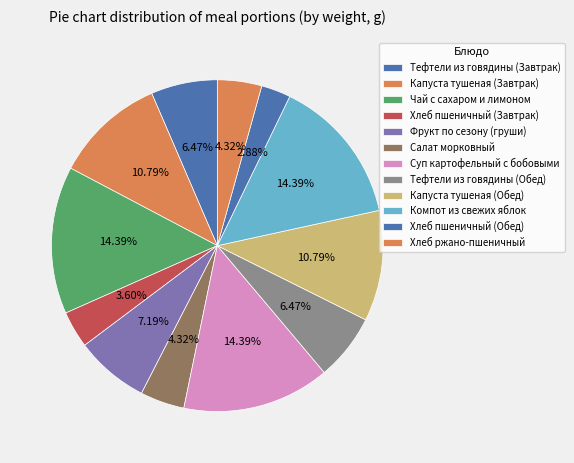

To the nearest percent, what percentage of the pie is Хлеб ржано-пшеничный?

4%